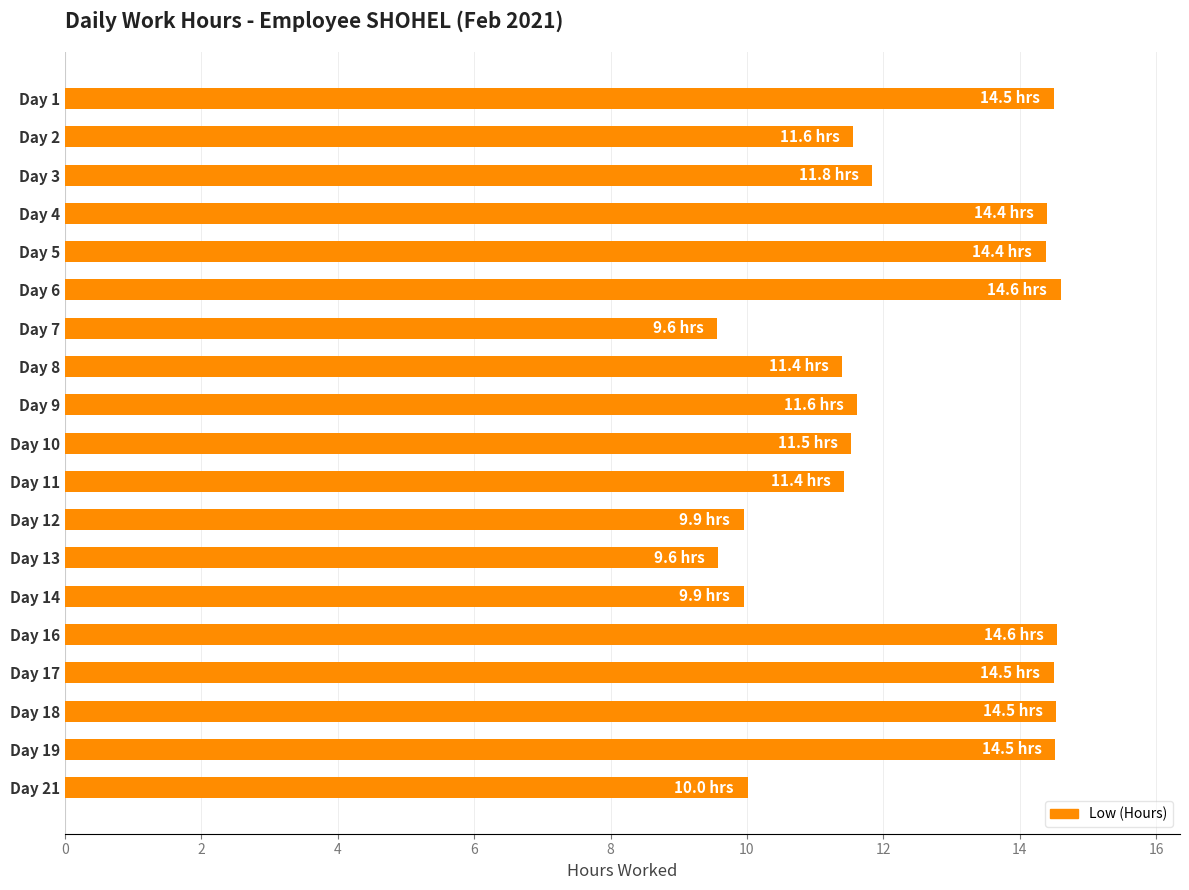

What is the change in value from Day 11 to Day 17?

+3.1